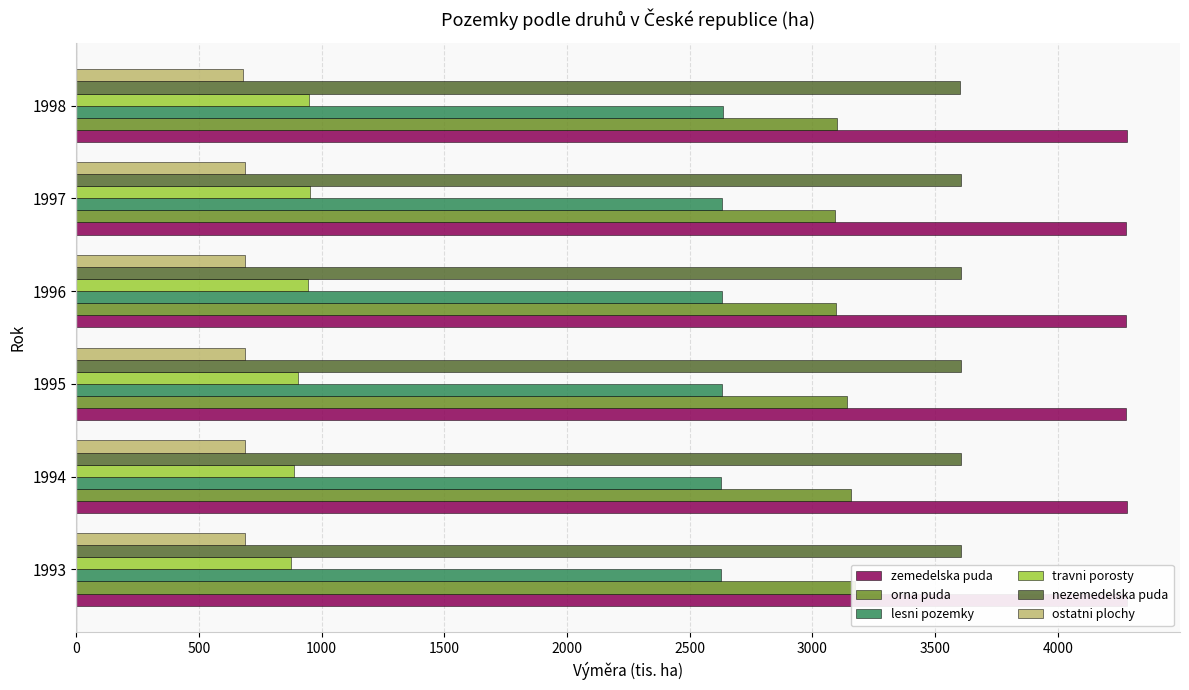

What is the value of the zemedelska puda bar at the 1st from the left?

4282.1